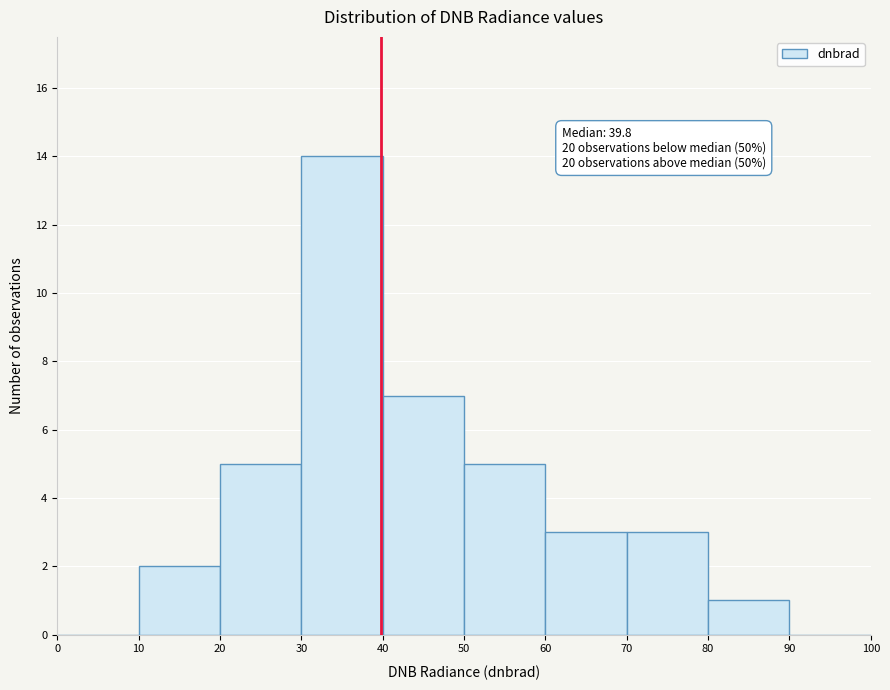

Over which range of the x-axis is the bar tallest?

30 to 40